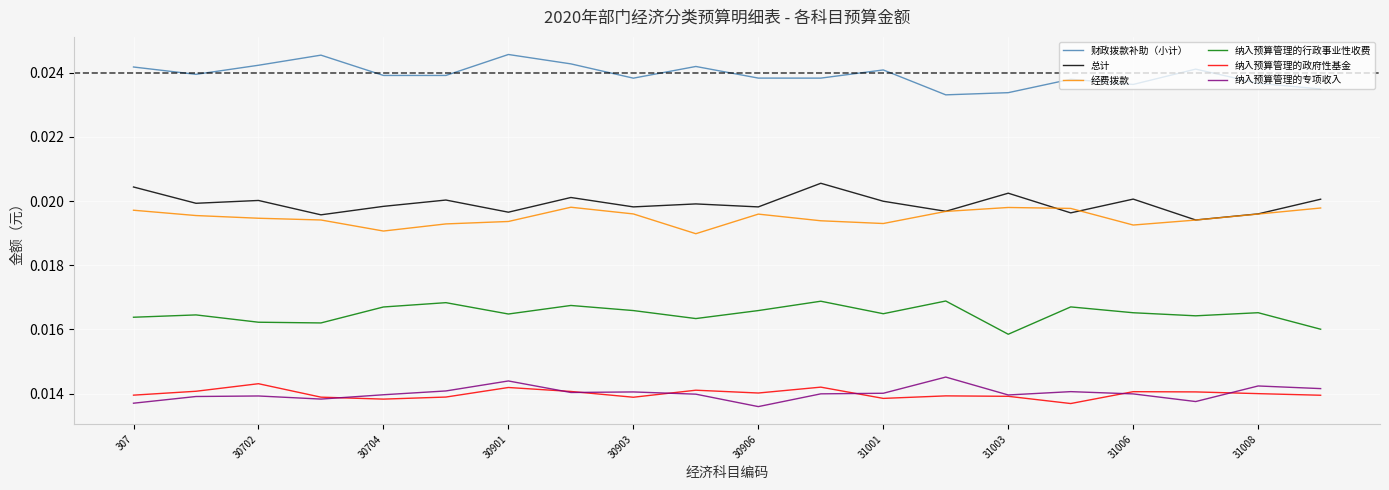

True or false: 纳入预算管理的政府性基金 and 财政拨款补助（小计） intersect in this chart.

False